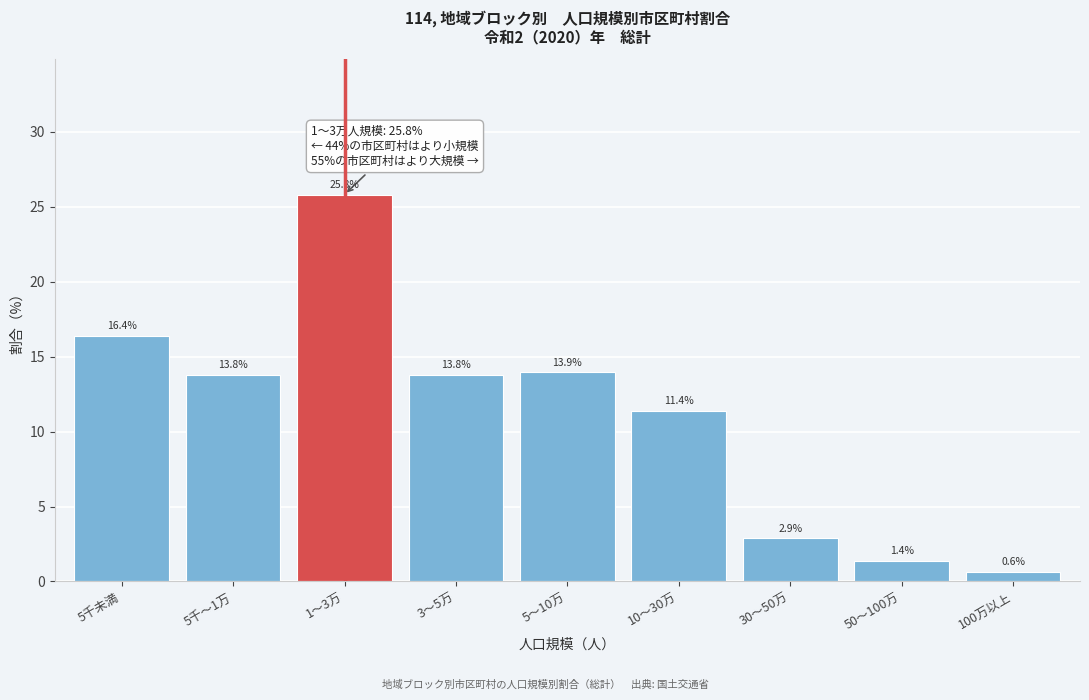

Reading right to left, extract all data points from this chart.

100万以上=0.6	50～100万=1.4	30～50万=2.9	10～30万=11.4	5～10万=13.9	3～5万=13.8	1～3万=25.8	5千～1万=13.8	5千未満=16.4